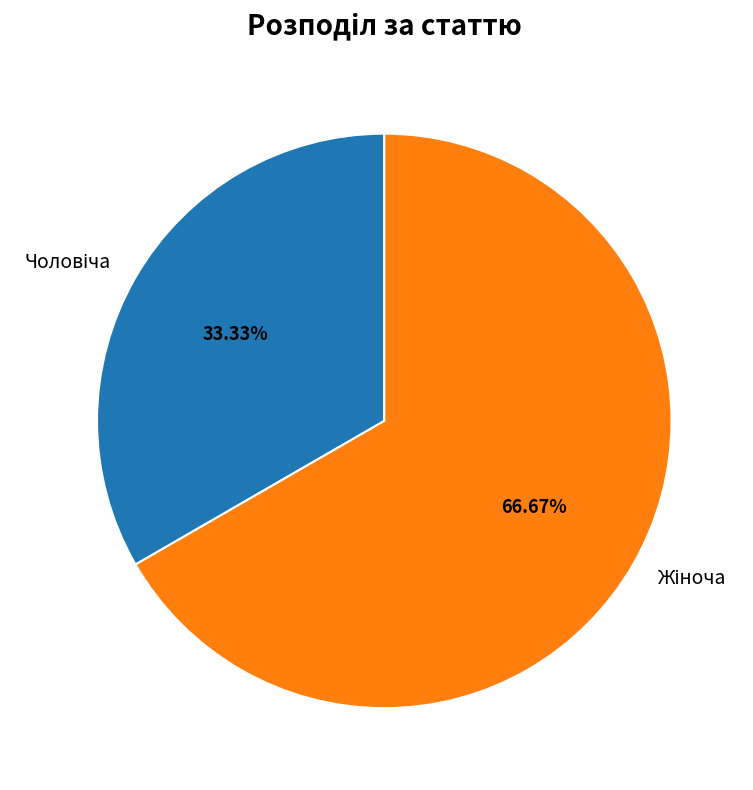

Is there a majority slice in this chart?

Yes